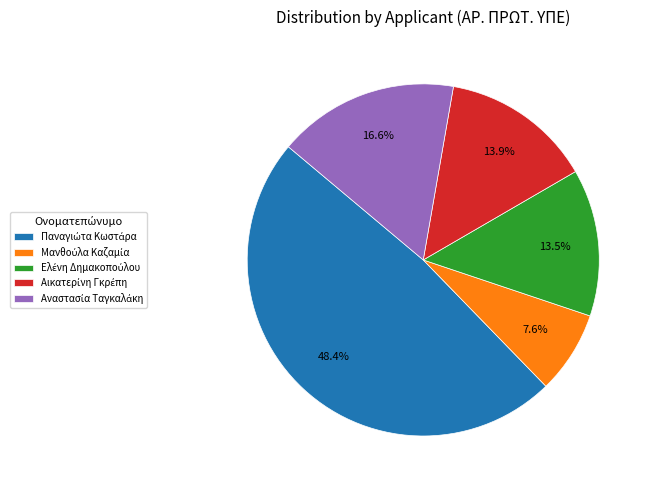

Is there a majority slice in this chart?

No